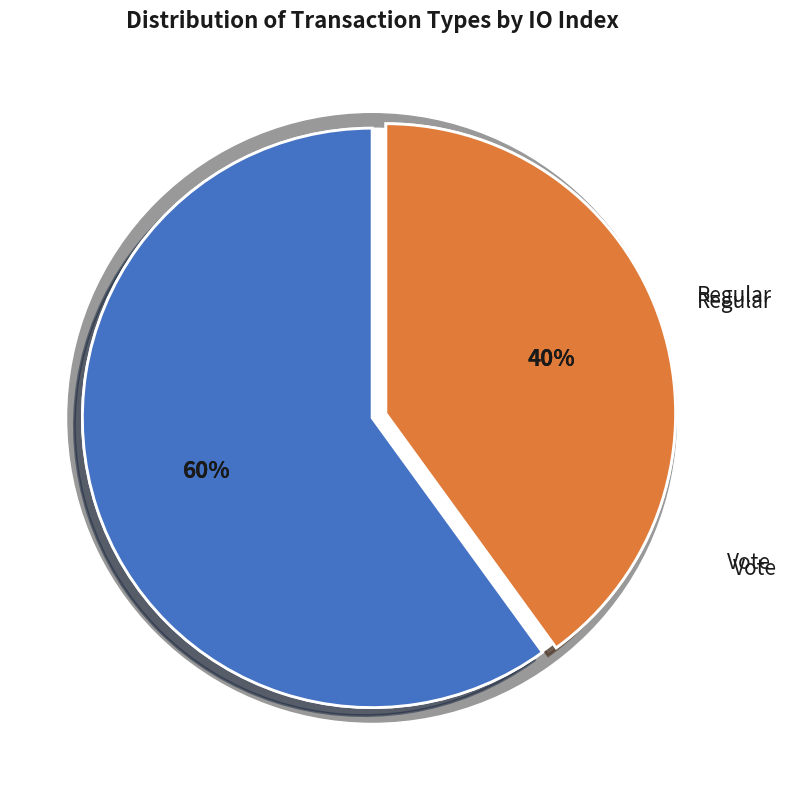

Which category has the smallest portion of the pie?

Vote